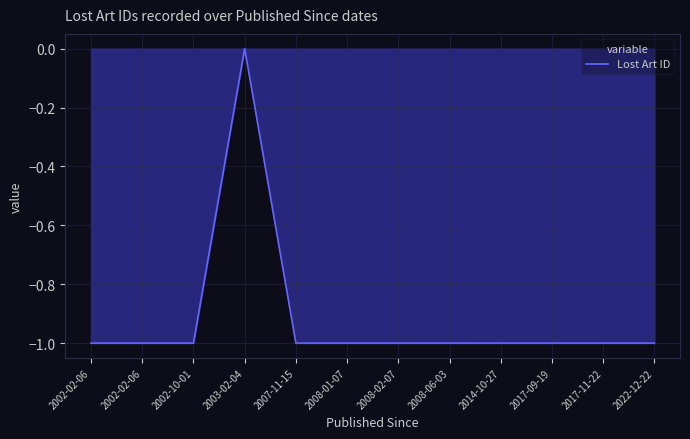

Reading left to right, list all the values displayed in this chart.

2002-02-06=-1.0	2002-02-06=-1.0	2002-10-01=-1.0	2003-02-04=-0.0	2007-11-15=-1.0	2008-01-07=-1.0	2008-02-07=-1.0	2008-06-03=-1.0	2014-10-27=-1.0	2017-09-19=-1.0	2017-11-22=-1.0	2022-12-22=-1.0